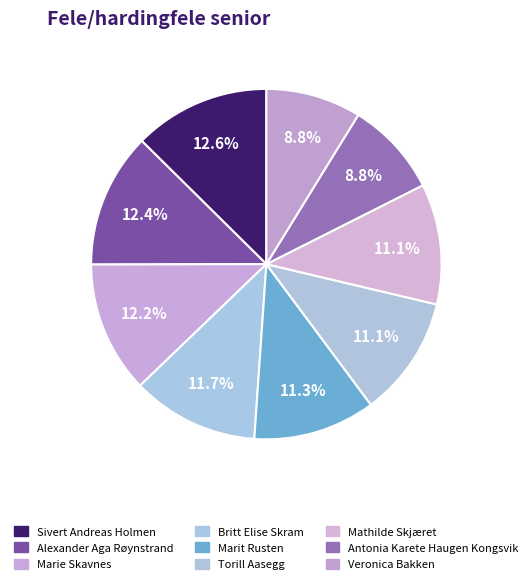

What is the total percentage of Sivert Andreas Holmen and Marit Rusten?

23.9%